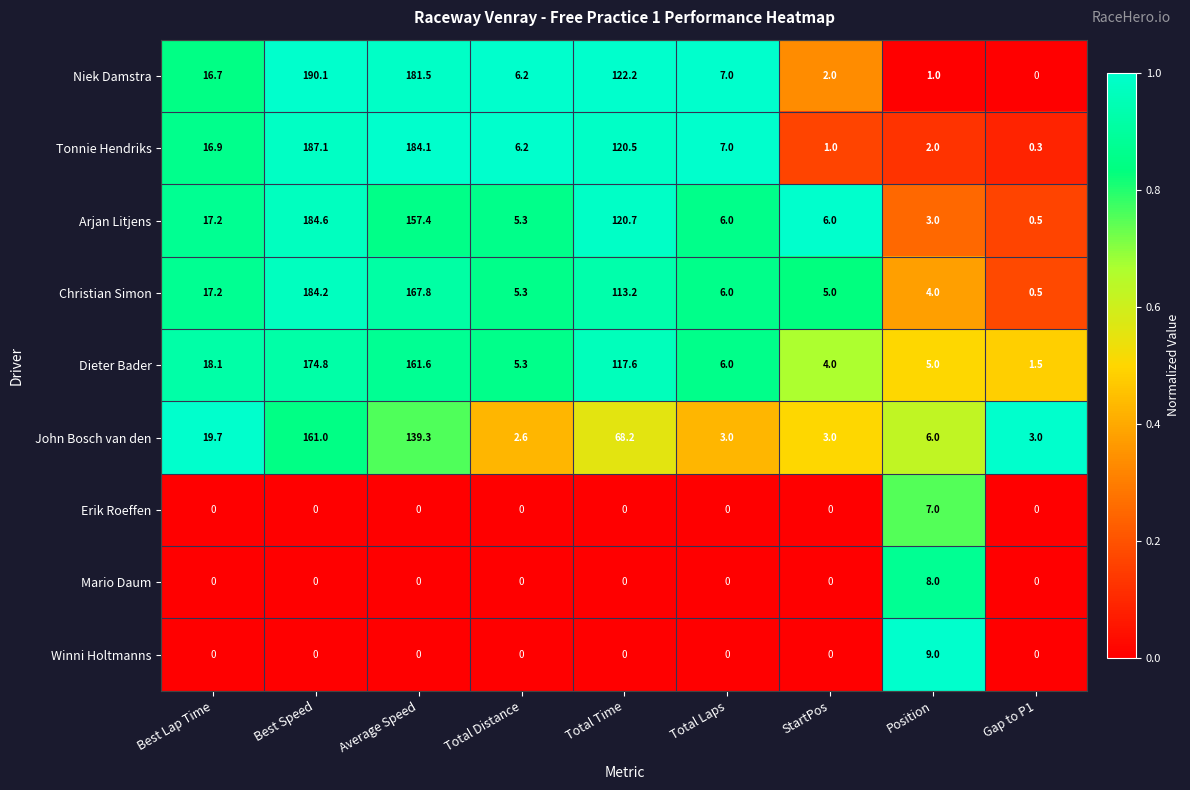

The value of Mario Daum at Average Speed is 0.0. True or false?

True